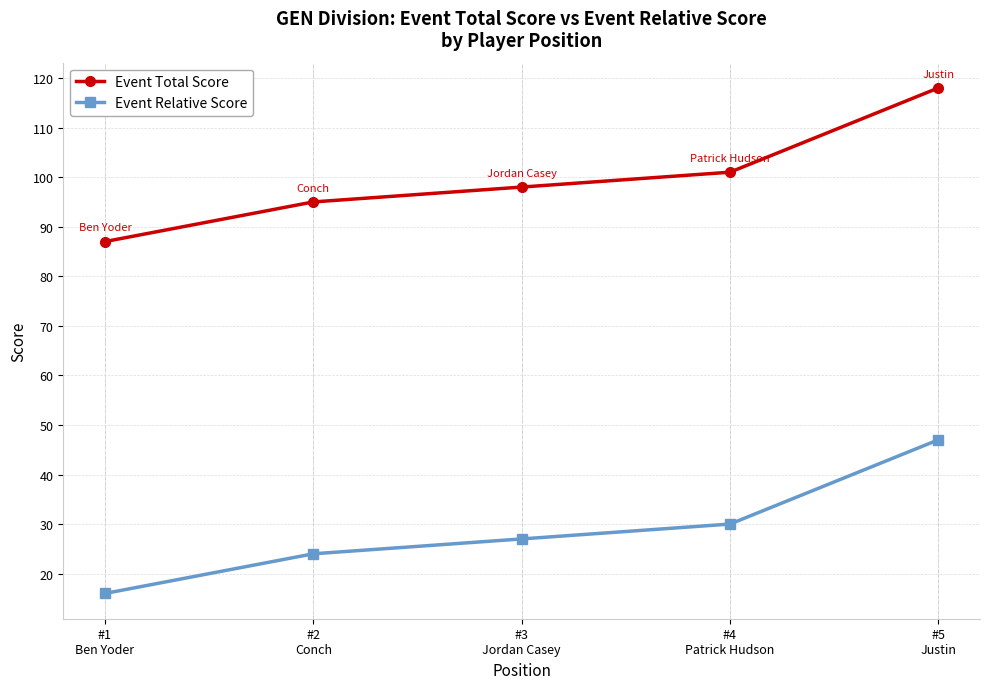

What is the total value across all series at #3
Jordan Casey?

125